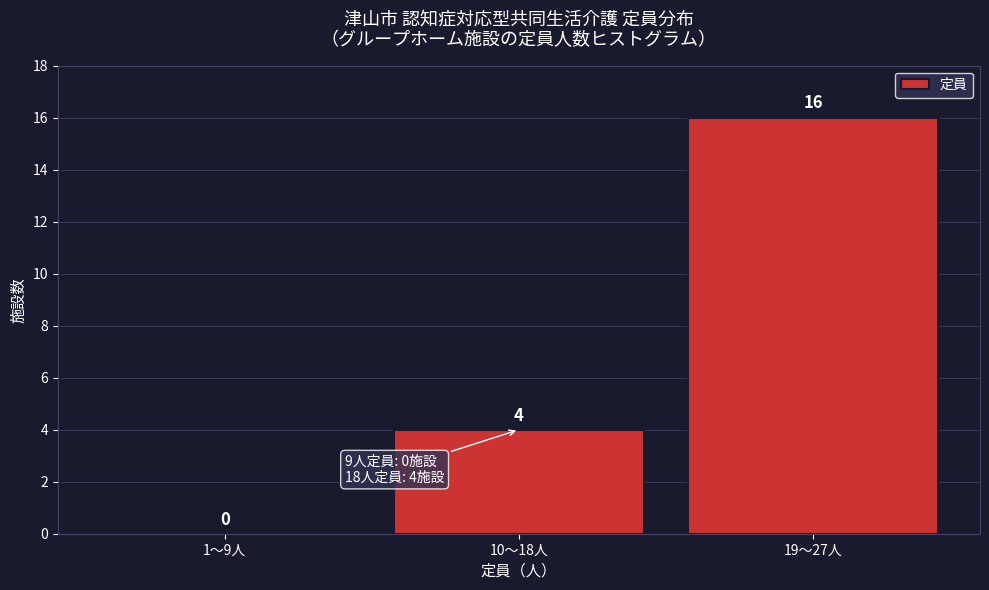

Reading left to right, extract all data points from this chart.

1〜9人=0	10〜18人=4	19〜27人=16